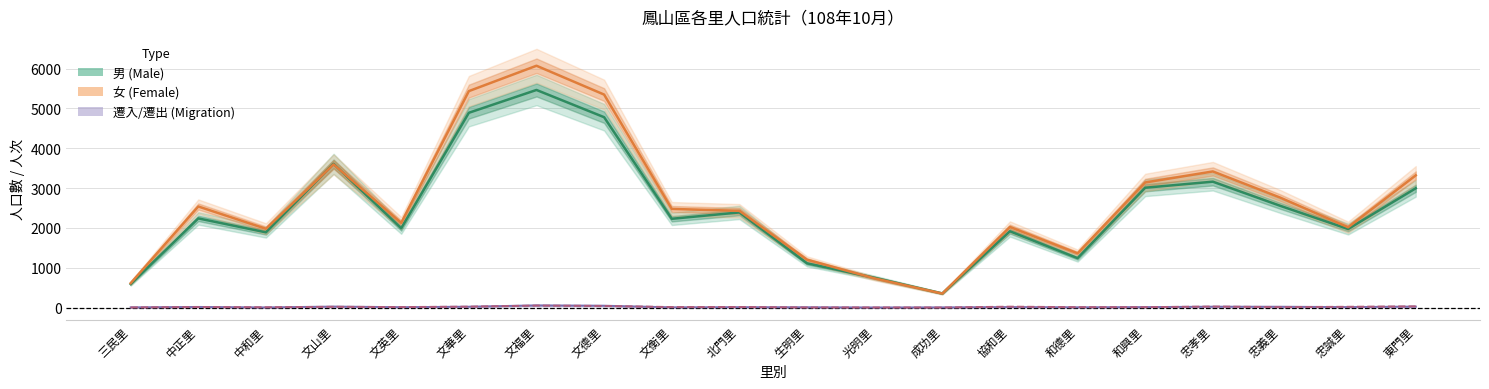

What is the label of the 8th point from the right?

成功里